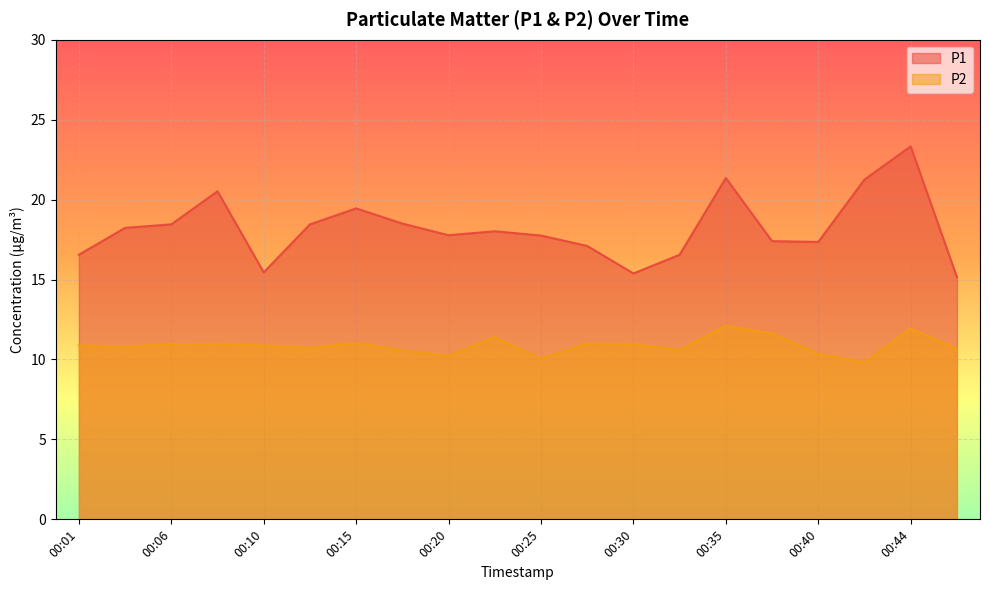

At which category does the chart reach its peak across all series?

00:44